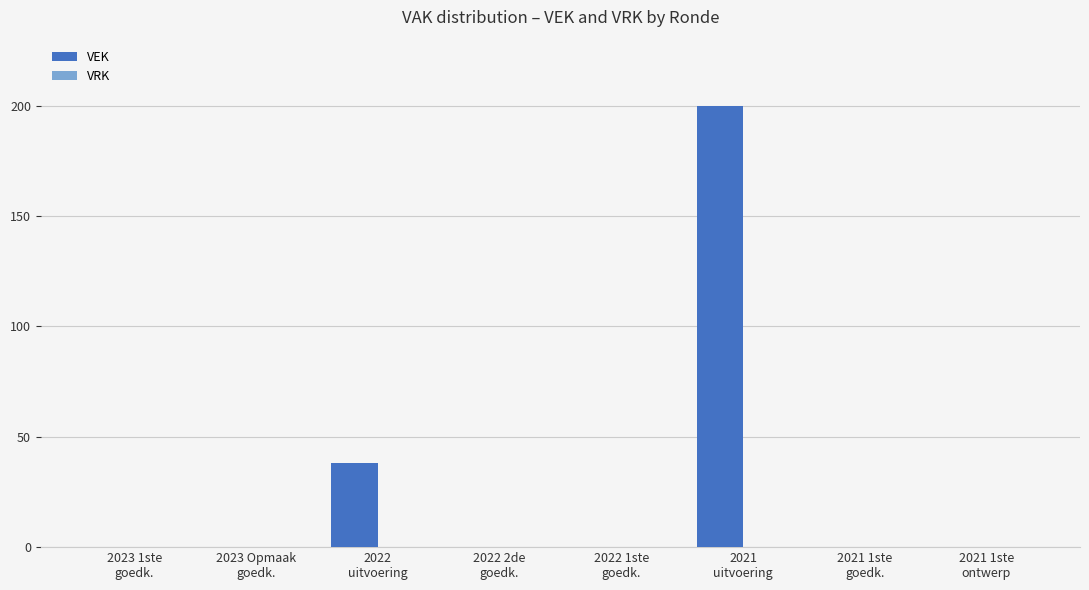

What is the sum of all values?

238